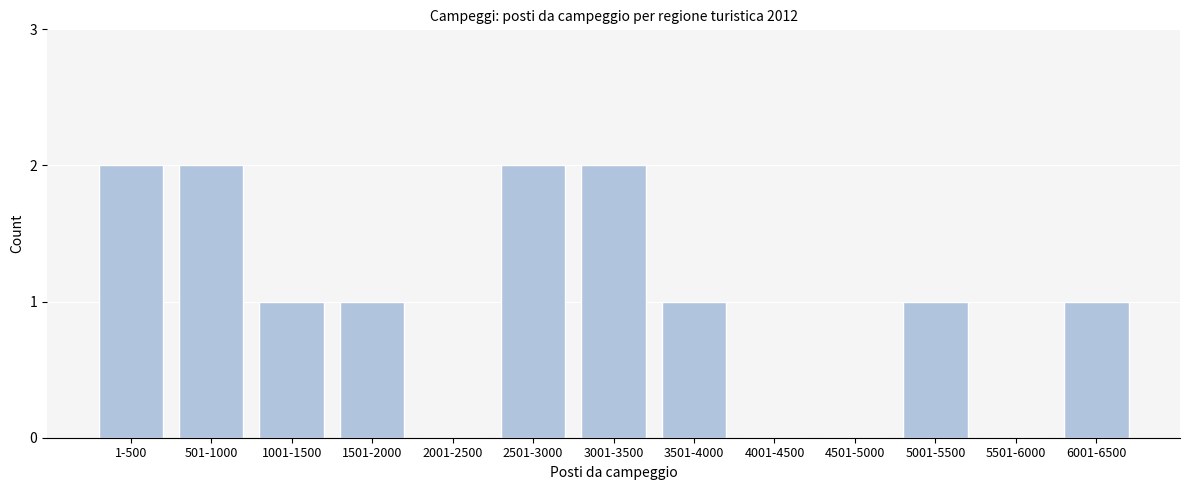

Reading right to left, what are all the values shown in this chart?

6001-6500=1	5501-6000=0	5001-5500=1	4501-5000=0	4001-4500=0	3501-4000=1	3001-3500=2	2501-3000=2	2001-2500=0	1501-2000=1	1001-1500=1	501-1000=2	1-500=2